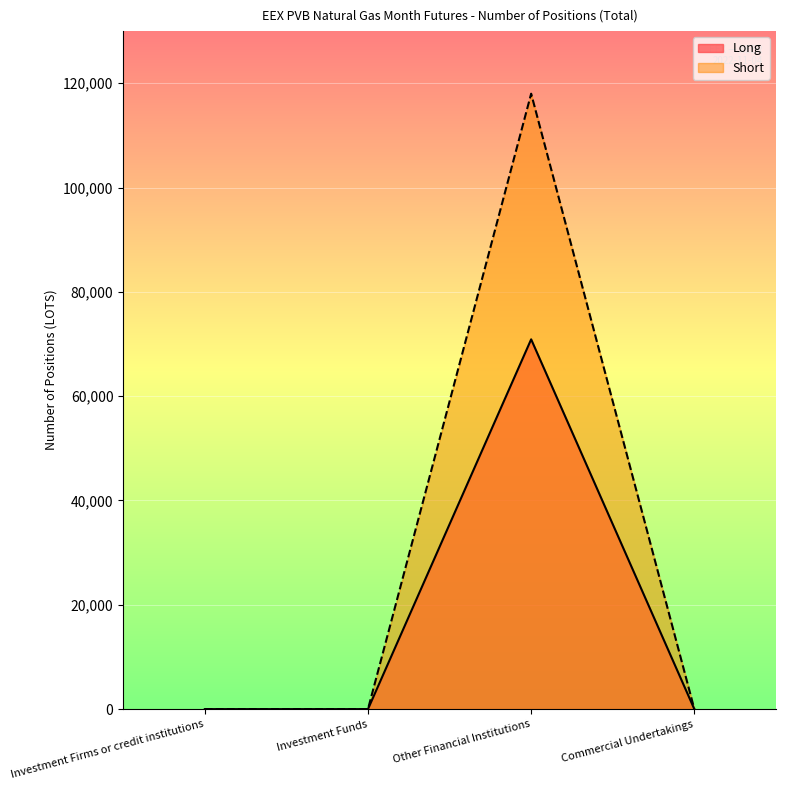

What value does the Long series have at Other Financial Institutions, to the nearest 100?

70900